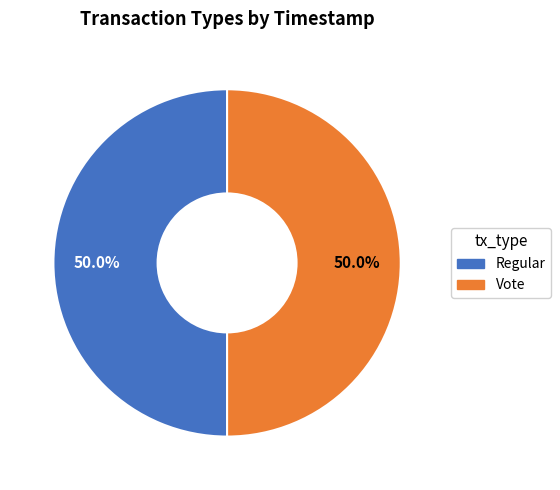

True or false: Regular accounts for 50% of the total.

True